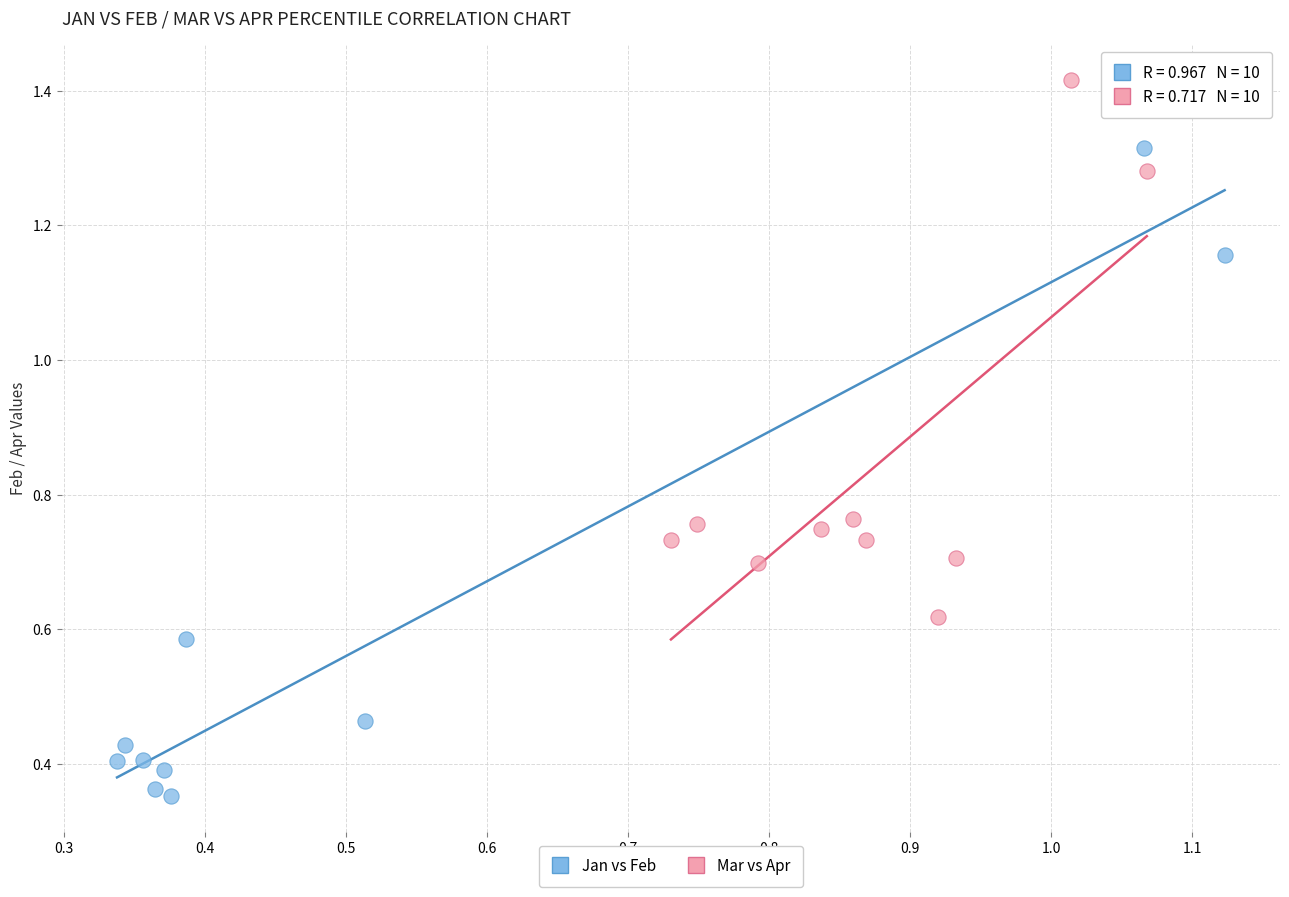

Which series reaches the minimum Y coordinate?

Jan vs Feb